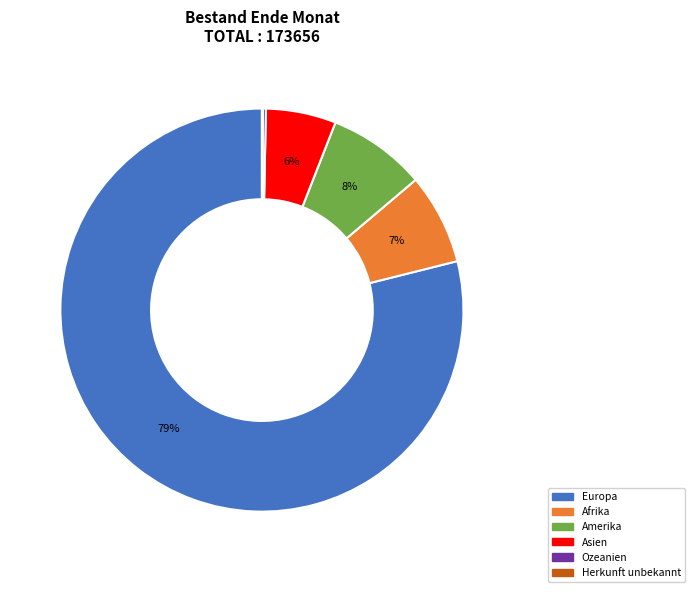

Is there a majority slice in this chart?

Yes